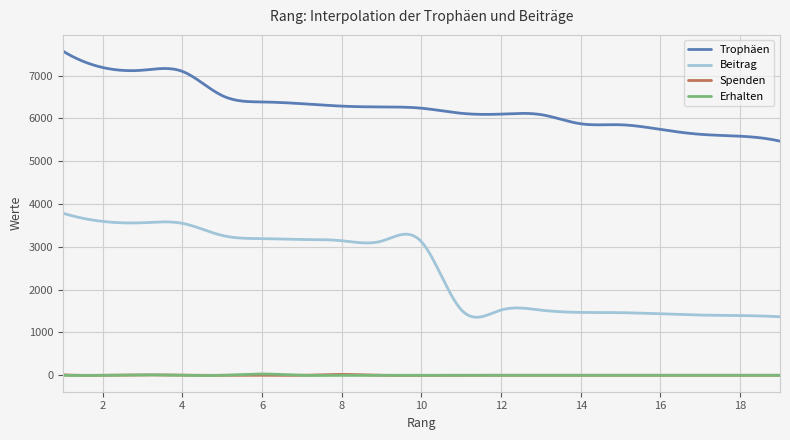

What is the minimum value for Trophäen?

5467.0